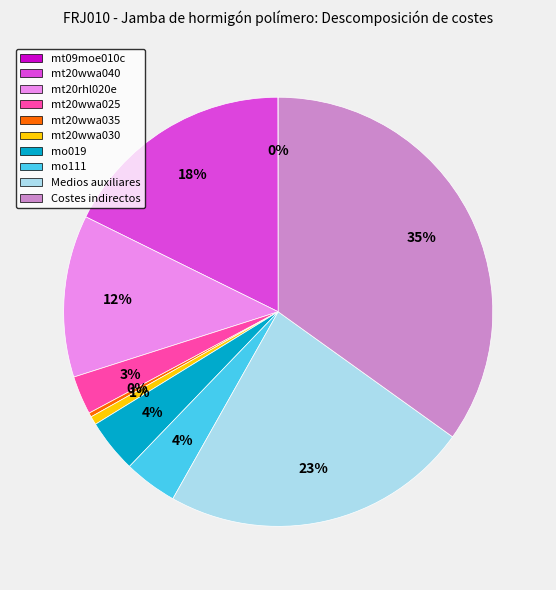

True or false: mo019 accounts for 4% of the total.

True